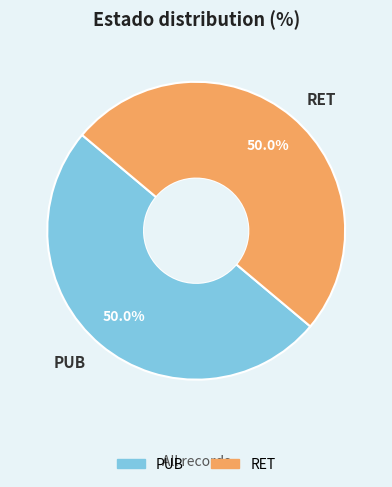

What is the ratio of the value at PUB to the value at RET?

1.0